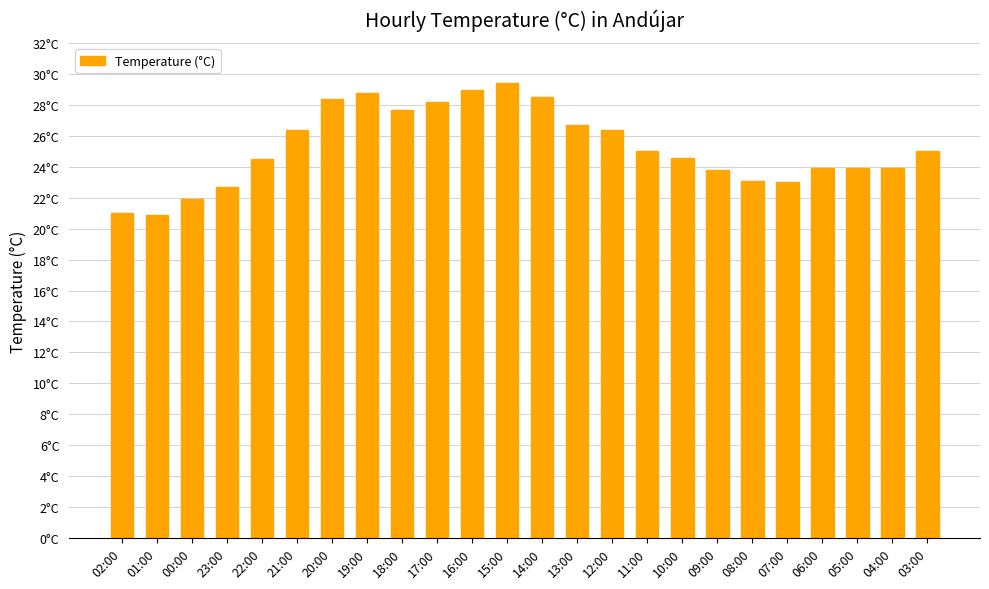

At which category does the chart reach its peak across all series?

15:00